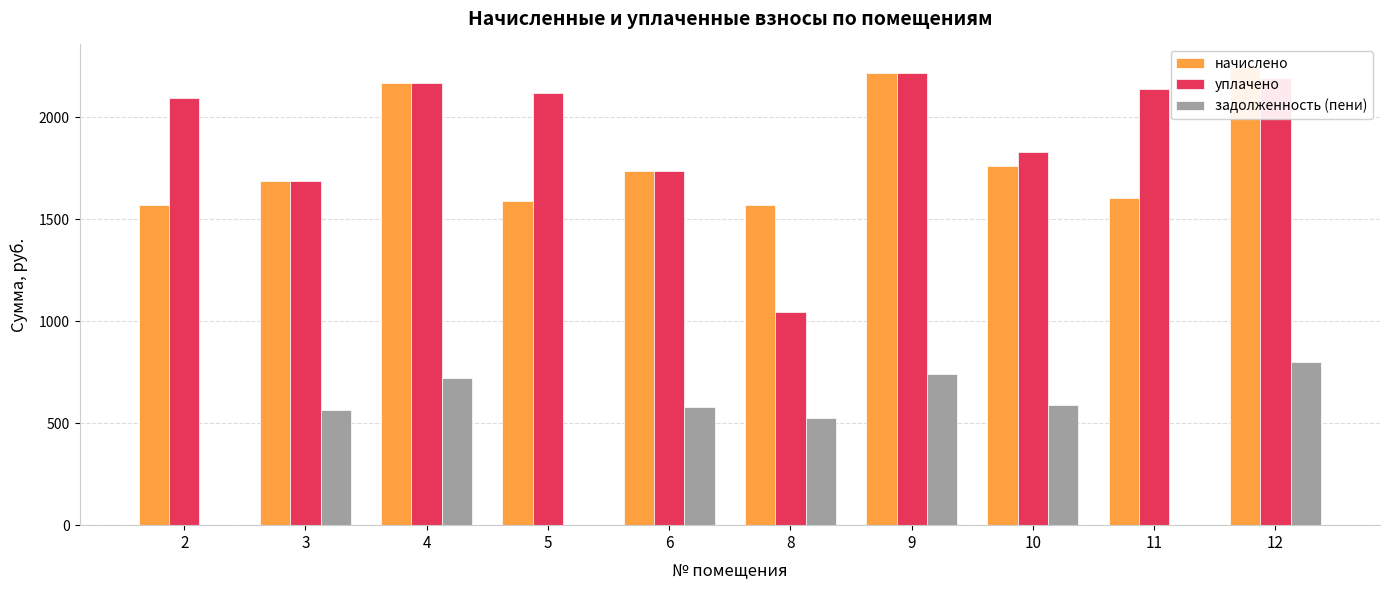

List the series in order of their peak value, highest first.

начислено, уплачено, задолженность (пени)